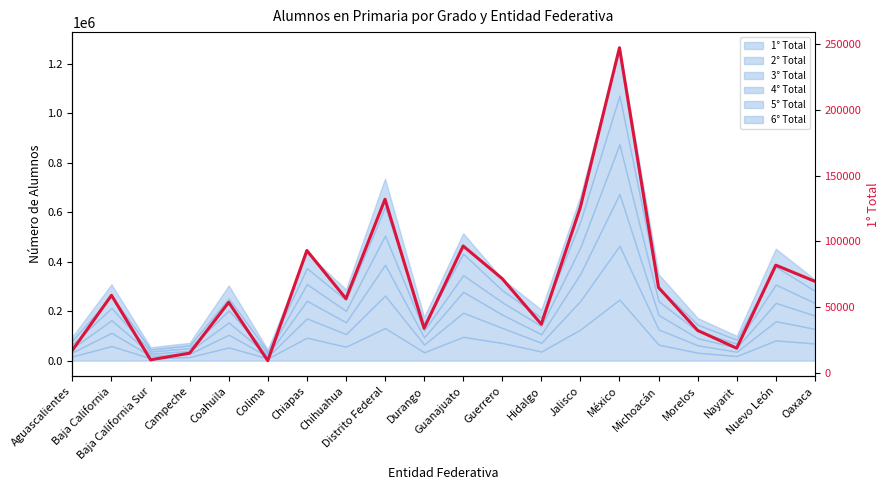

What value does the data have at Chiapas?

93030